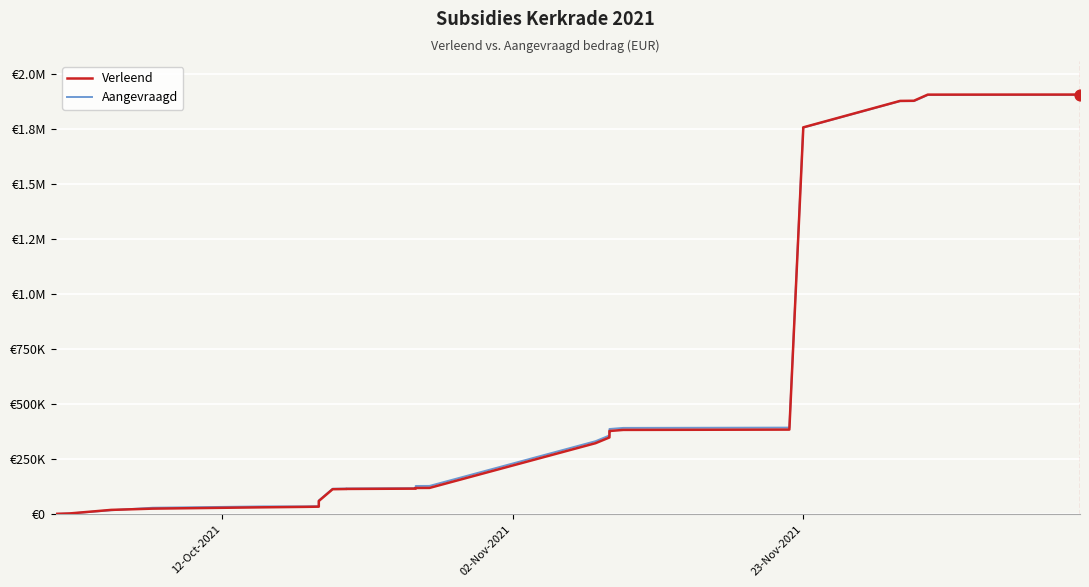

What are all the series names shown in the legend?

Verleend, Aangevraagd